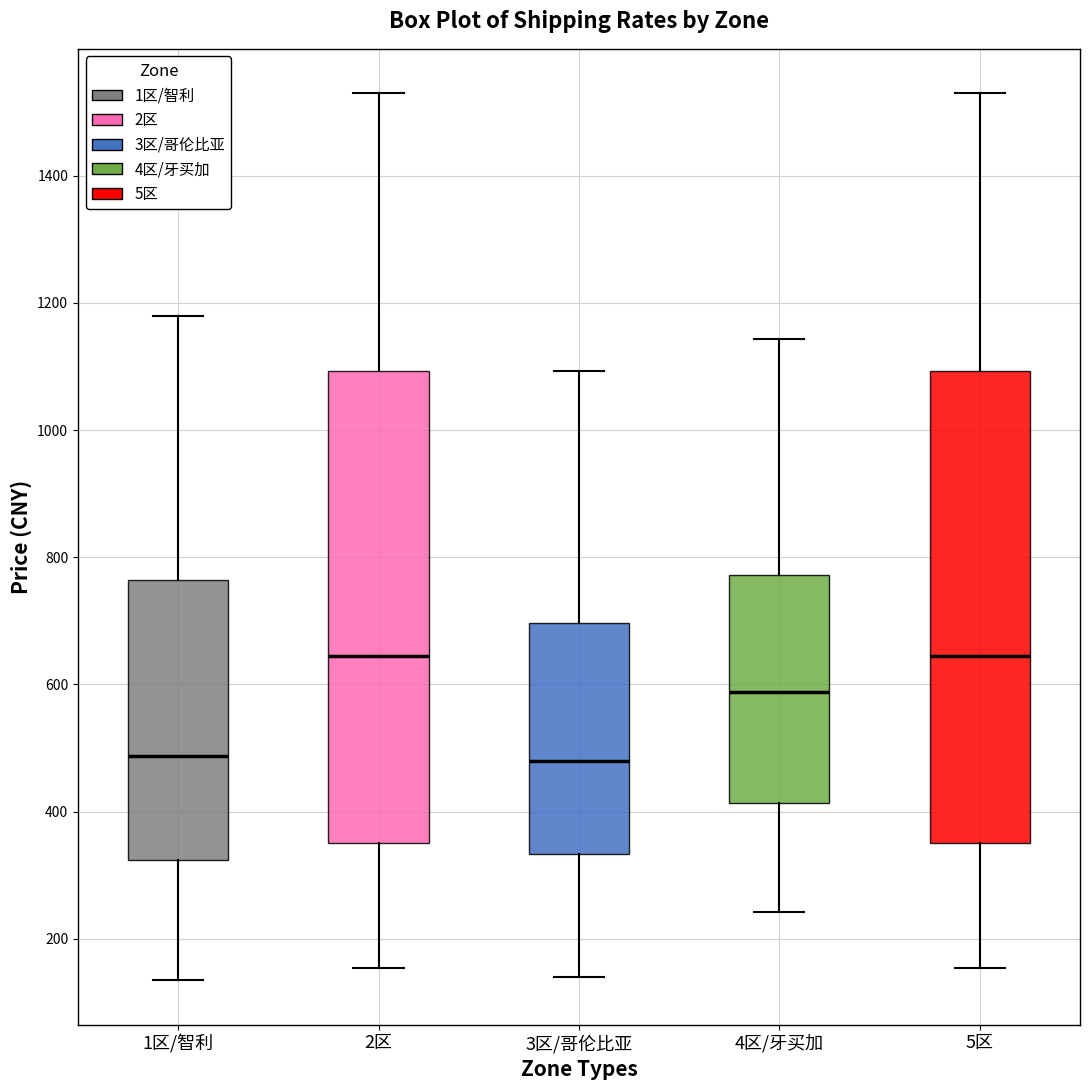

Where is the upper edge of the box for 4区/牙买加 on the y-axis? The values are not printed on the chart, so give them approximately, as read against the axis.

780